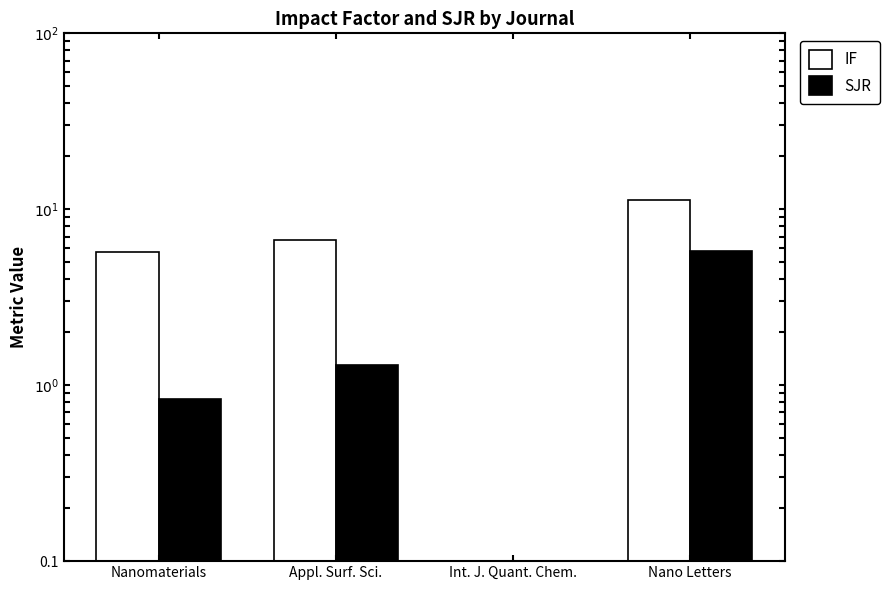

Reading left to right, list all the values displayed in this chart.

IF: Nanomaterials=5.7	Appl. Surf. Sci.=6.7	Int. J. Quant. Chem.=0.0	Nano Letters=11.2
SJR: Nanomaterials=0.8	Appl. Surf. Sci.=1.3	Int. J. Quant. Chem.=0.0	Nano Letters=5.8